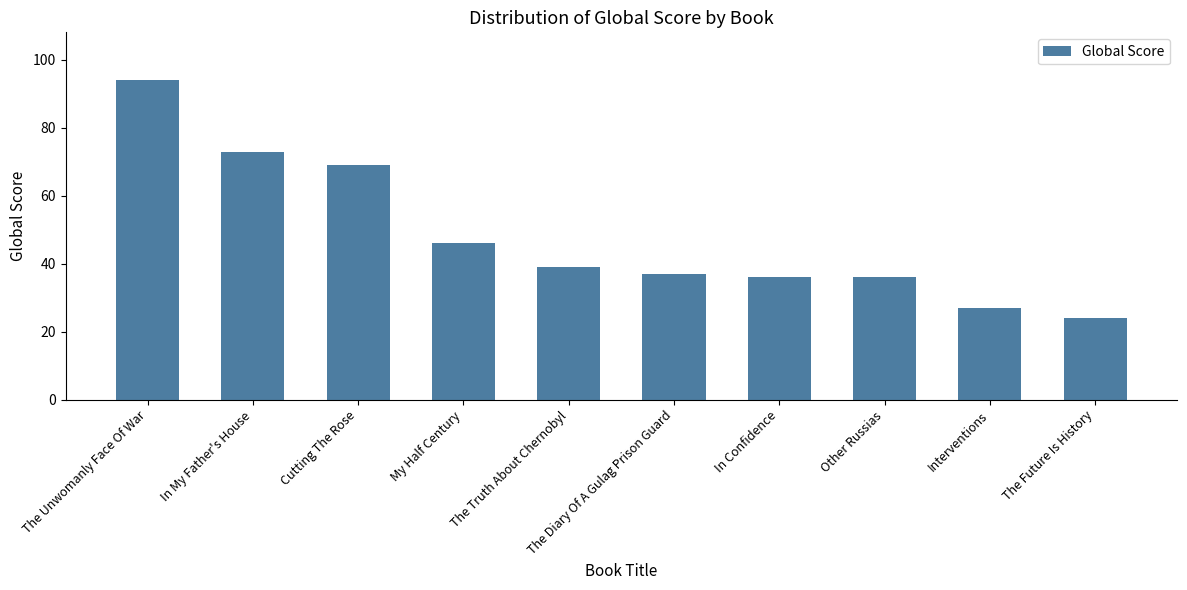

What is the ratio of the value at The Truth About Chernobyl to the value at My Half Century?

0.8